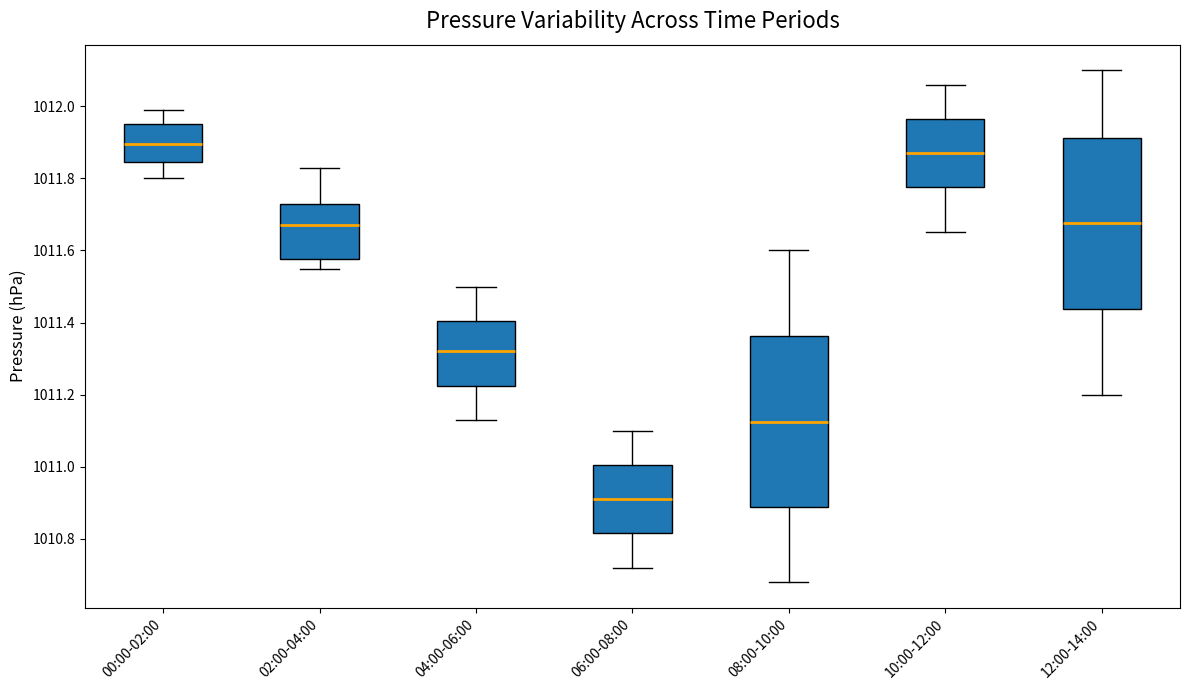

Reading left to right, read every box against the y-axis: the position of its median line, the range the box covers, and the ends of its whiskers. The values are not printed on the chart, so give them approximately, as read against the axis.

00:00-02:00: median 1011.90, box 1011.84 to 1011.96, whiskers 1011.80 to 1012.00
02:00-04:00: median 1011.68, box 1011.58 to 1011.74, whiskers 1011.56 to 1011.84
04:00-06:00: median 1011.32, box 1011.22 to 1011.40, whiskers 1011.14 to 1011.50
06:00-08:00: median 1010.92, box 1010.82 to 1011.00, whiskers 1010.72 to 1011.10
08:00-10:00: median 1011.12, box 1010.88 to 1011.36, whiskers 1010.68 to 1011.60
10:00-12:00: median 1011.88, box 1011.78 to 1011.96, whiskers 1011.66 to 1012.06
12:00-14:00: median 1011.68, box 1011.44 to 1011.92, whiskers 1011.20 to 1012.10